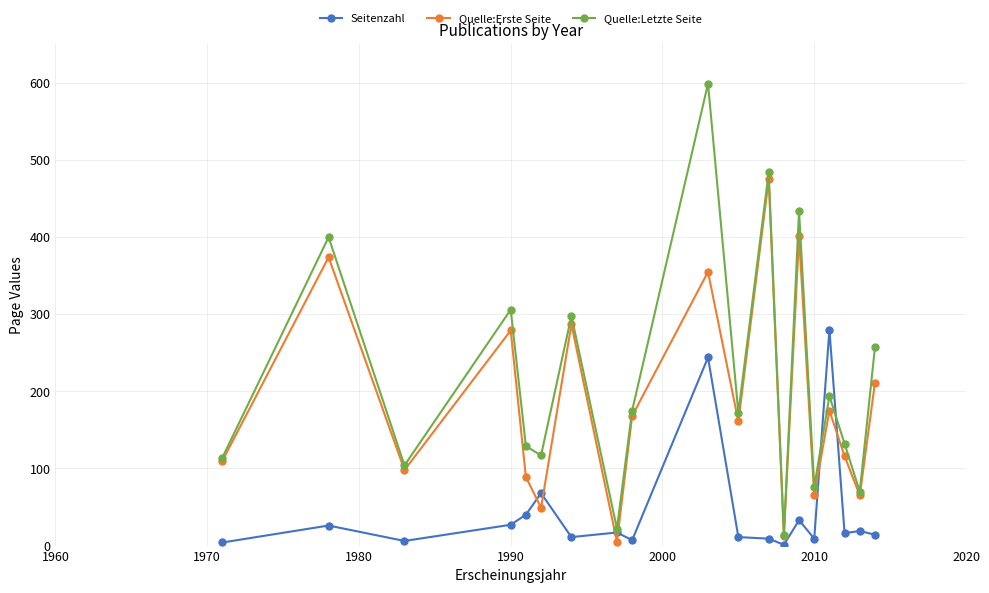

List the series in order of their overall mean, highest first.

Quelle:Letzte Seite, Quelle:Erste Seite, Seitenzahl